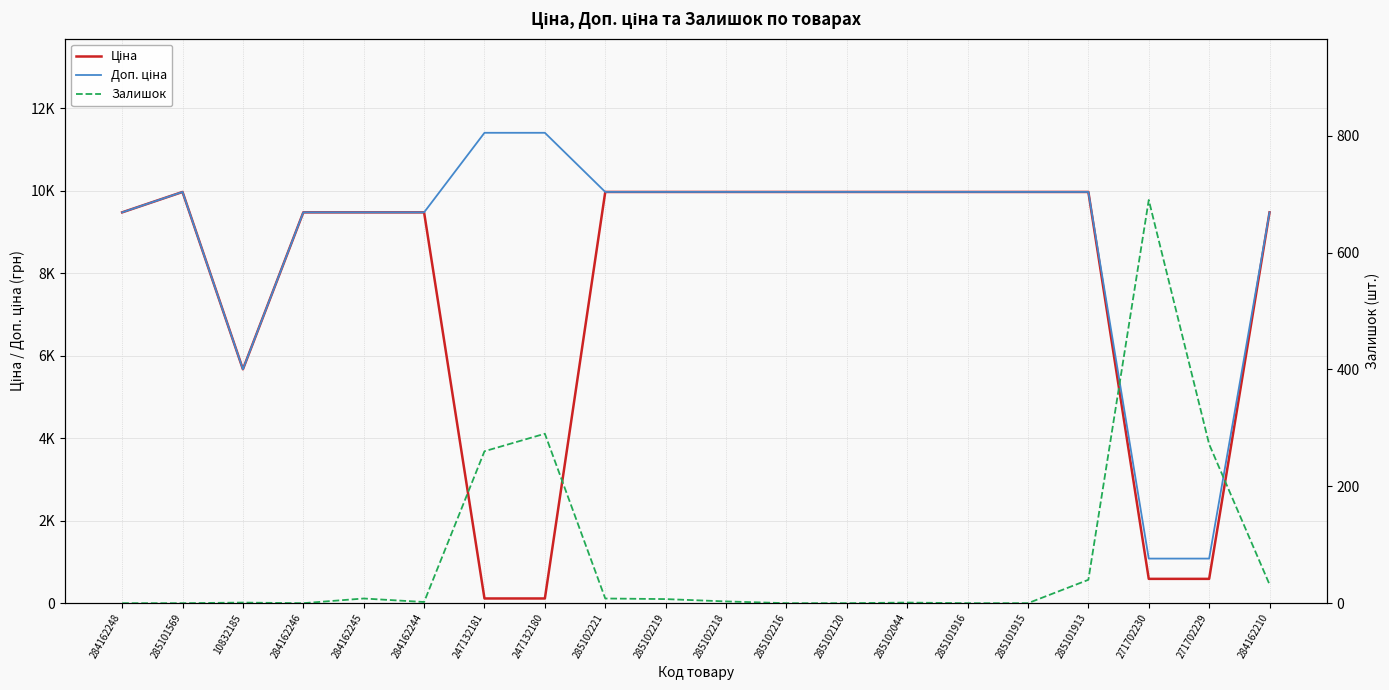

How many lines are shown in the chart?

3